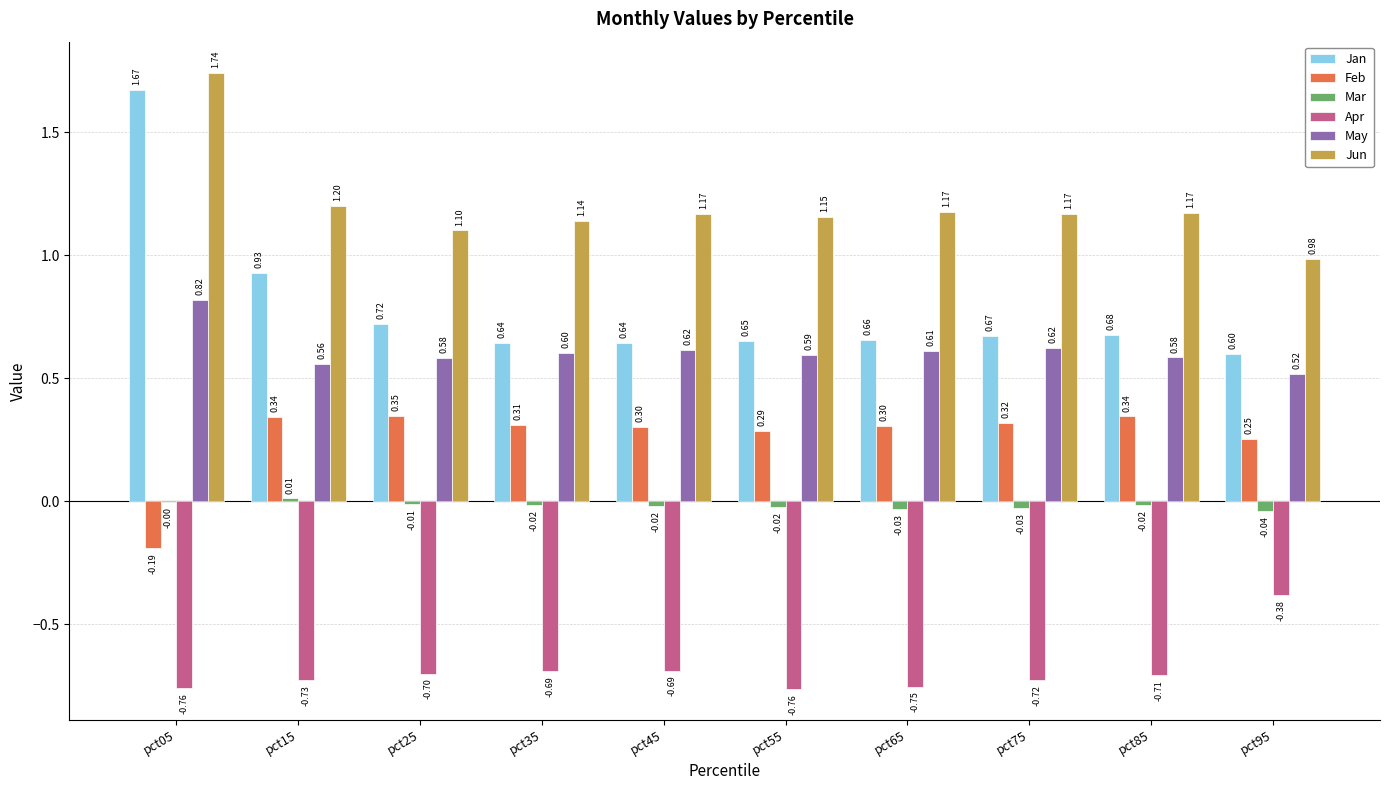

Which category has the highest value in the Jan series?

pct05